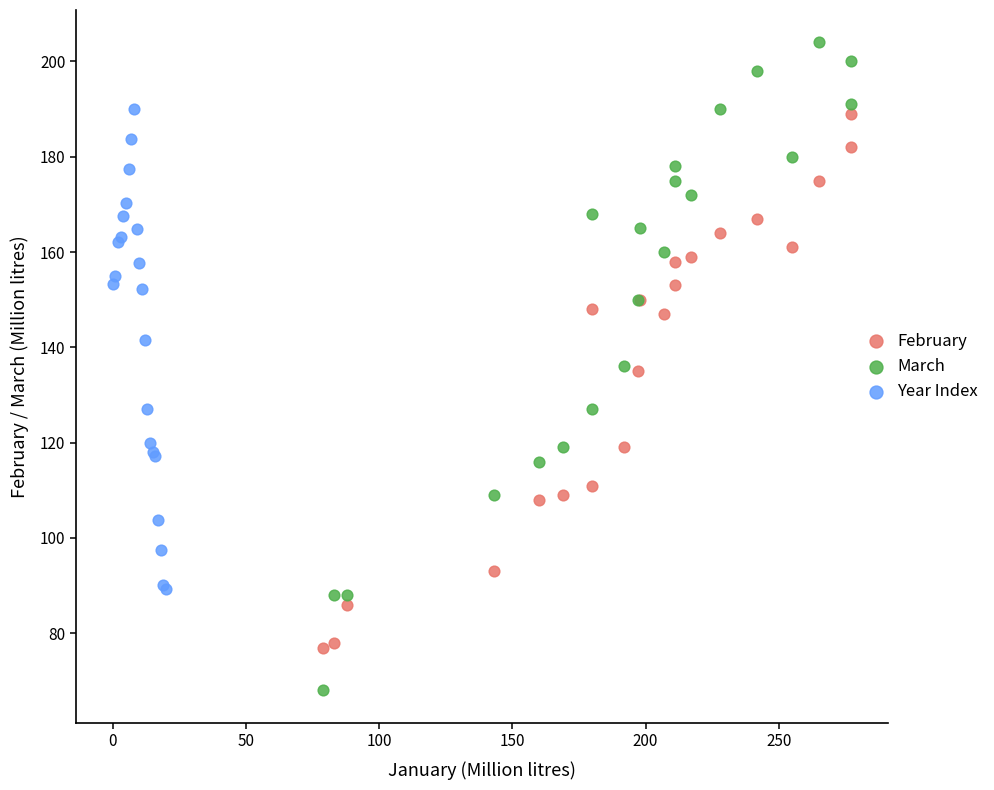

Which series has the widest spread of Y values?

March